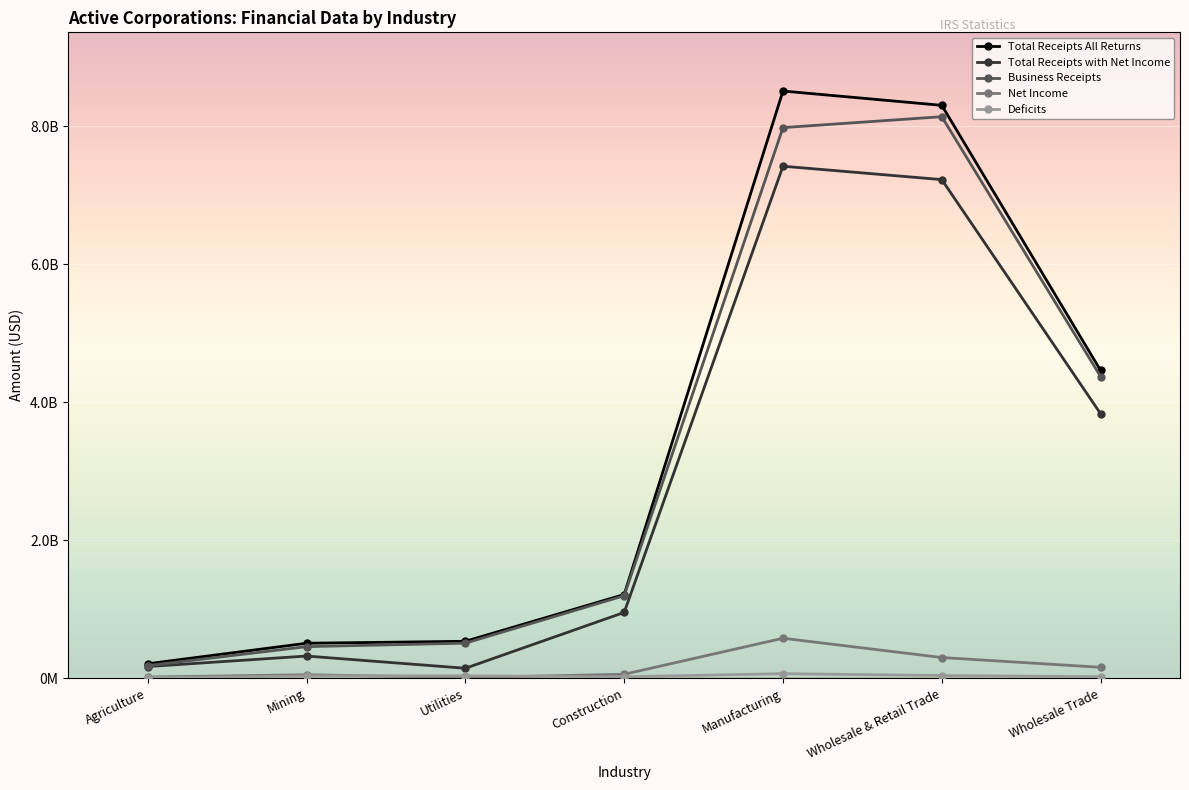

What is the sum of the Total Receipts All Returns values at Wholesale & Retail Trade and Construction?

9517444412